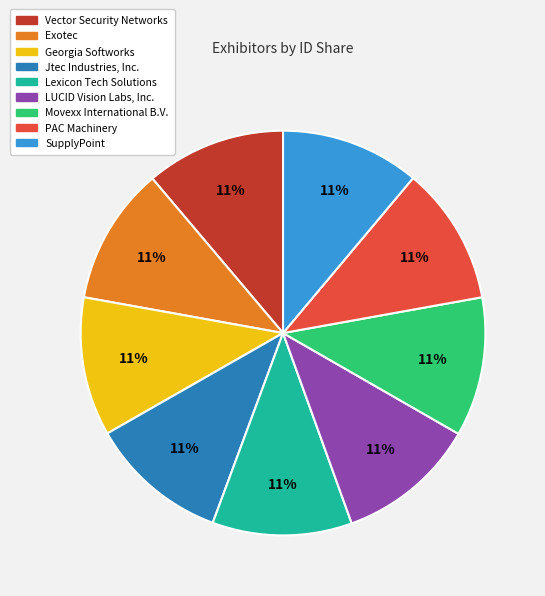

What is the ratio of the value at Exotec to the value at PAC Machinery?

1.0